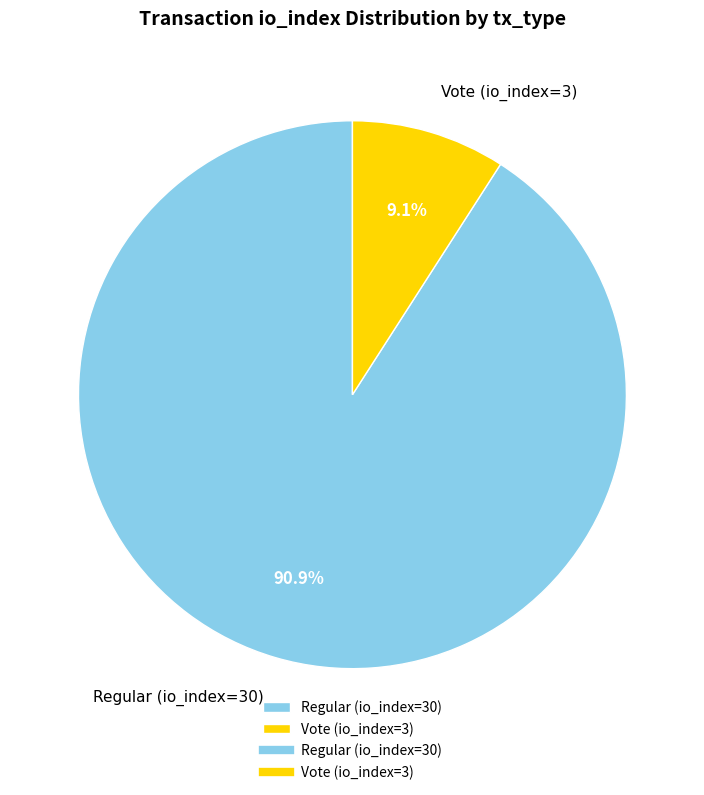

What is the largest slice in the pie chart?

Regular (io_index=30)